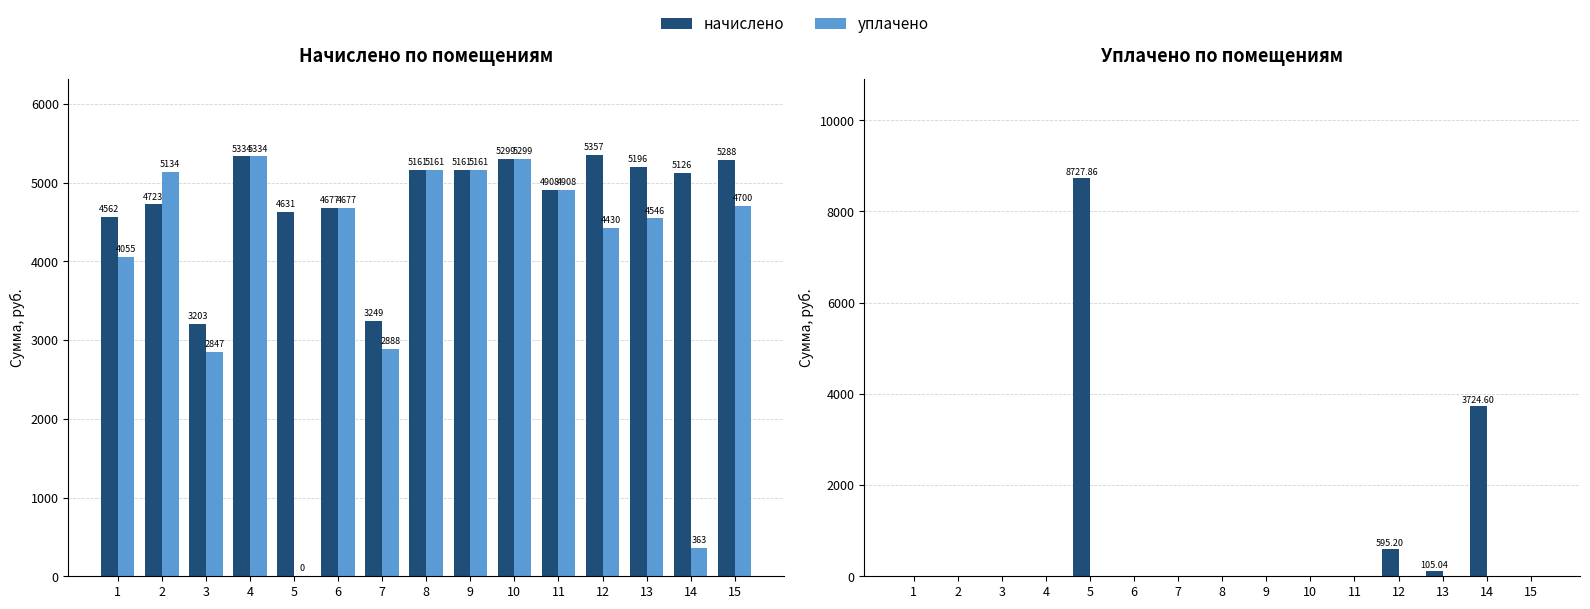

Between 6 and 15, which series saw the biggest shift?

начислено